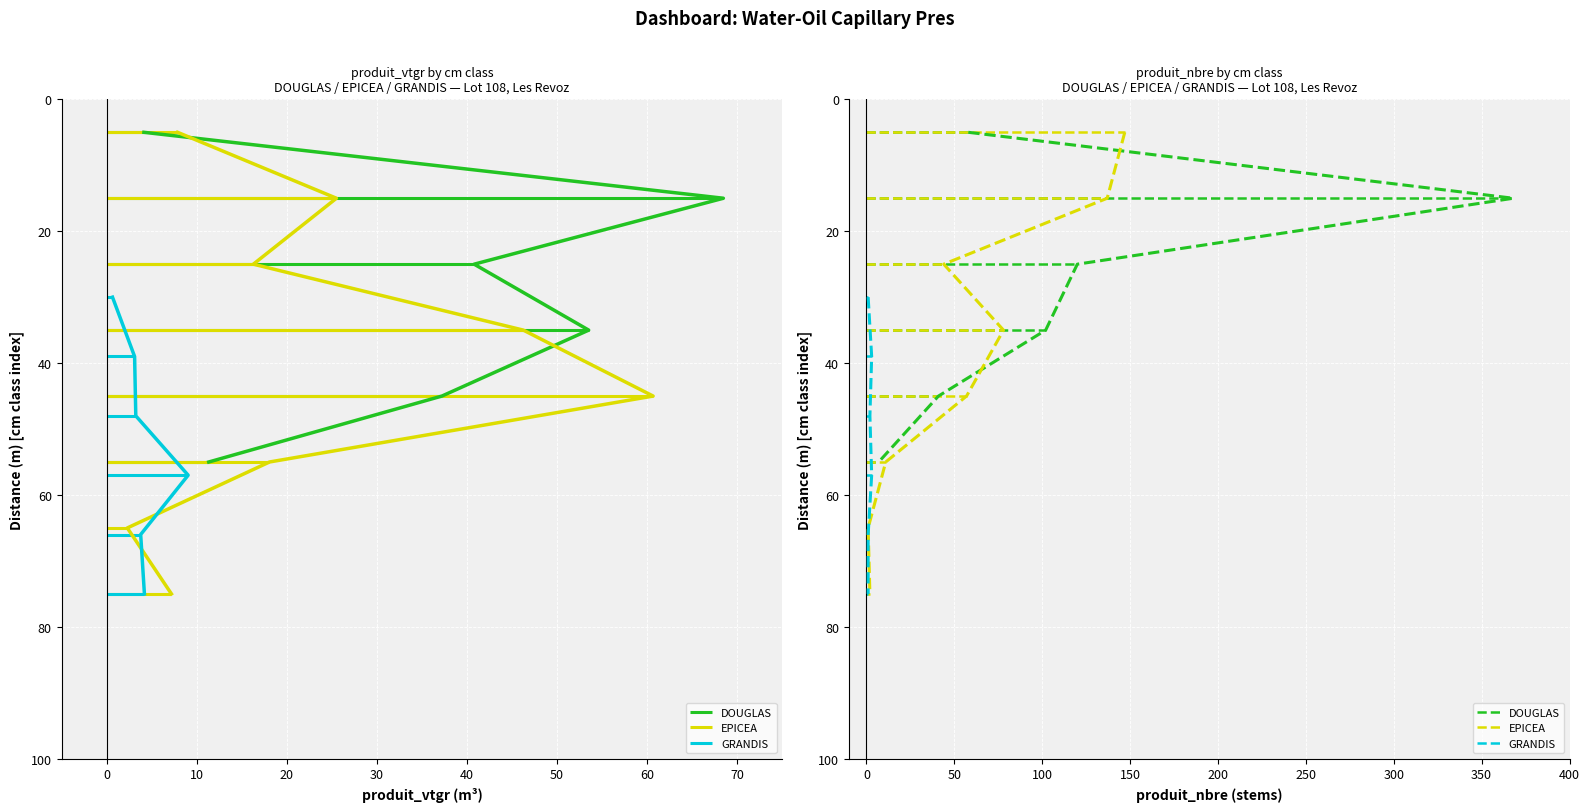

What are all the series names shown in the legend?

DOUGLAS, EPICEA, GRANDIS